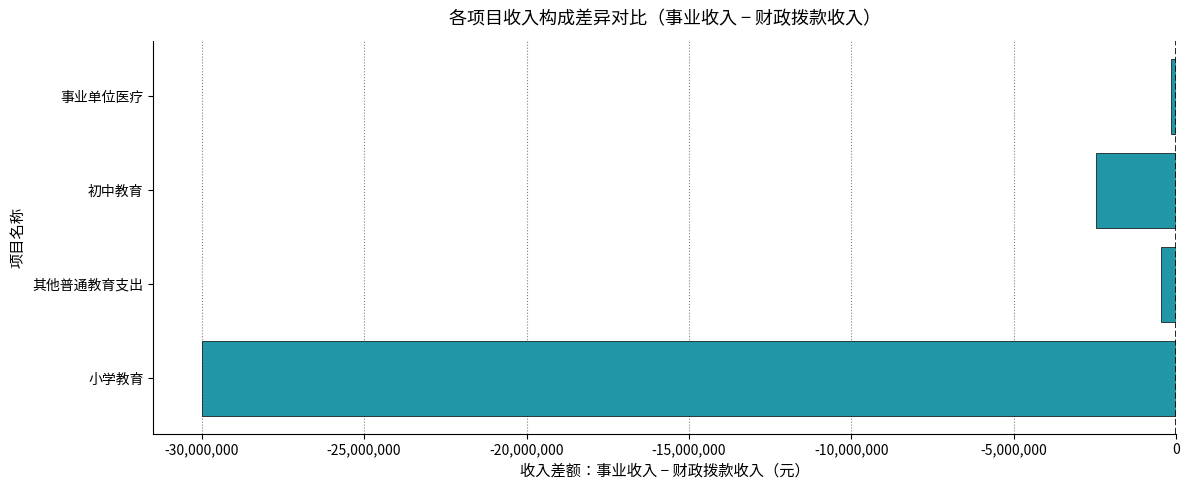

Which category has the highest value across all series?

事业单位医疗